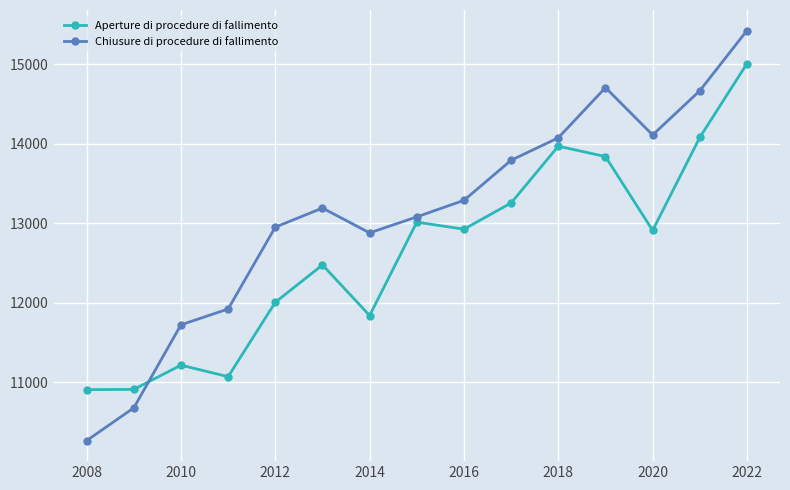

What is the greatest value displayed?

15425